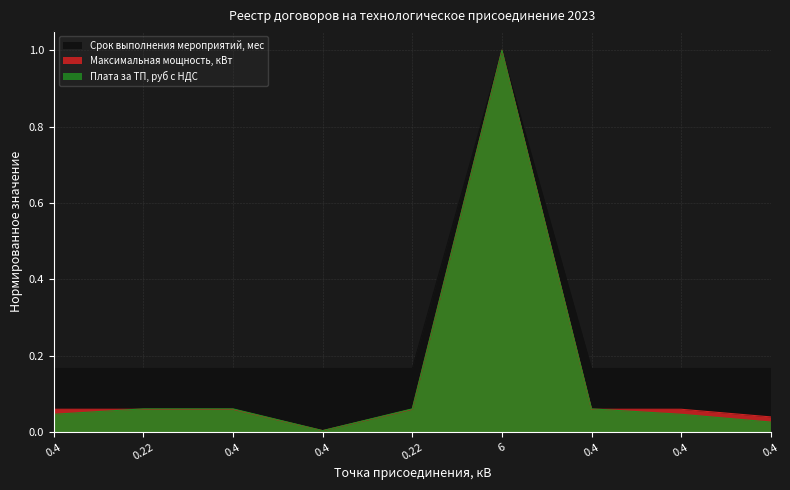

What is the total value across all series at 0.4?

0.3